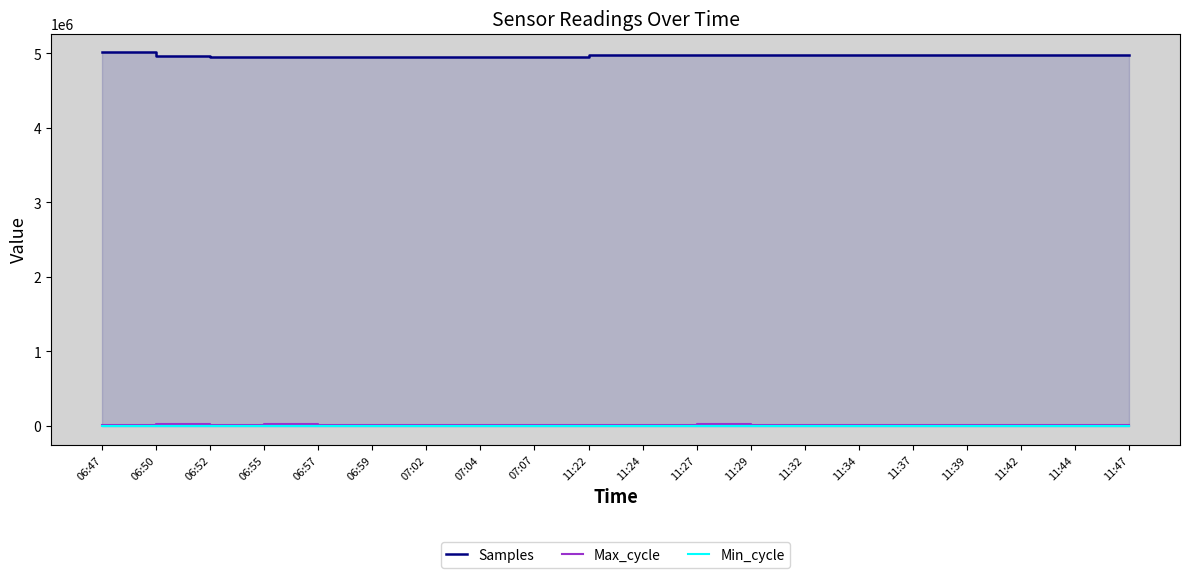

How many lines are shown in the chart?

3